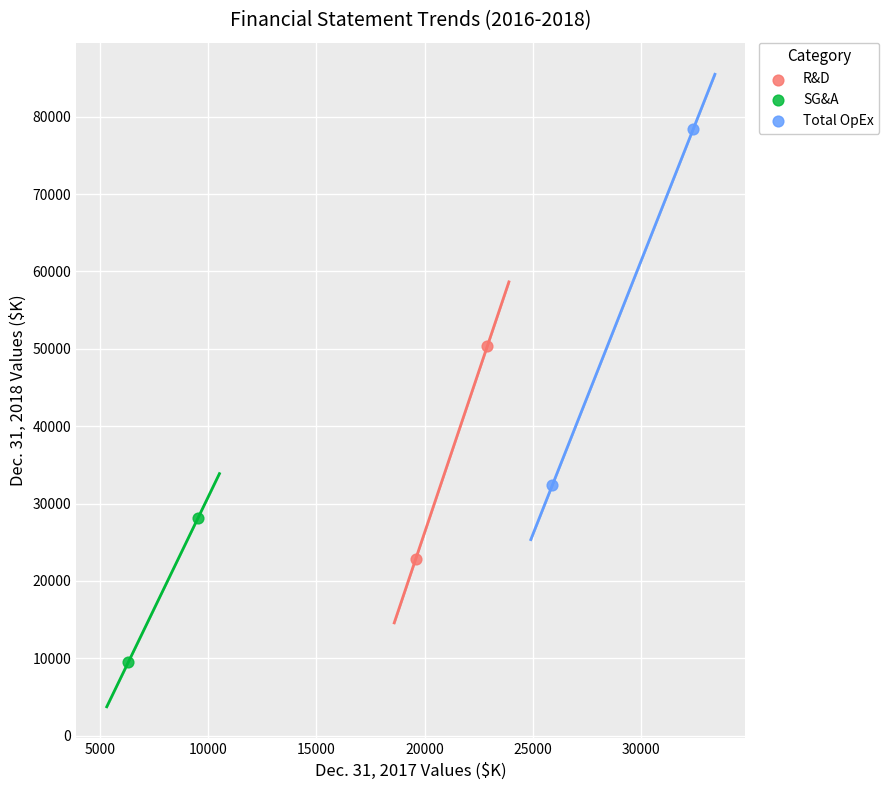

What are all the series names shown in the legend?

R&D, SG&A, Total OpEx